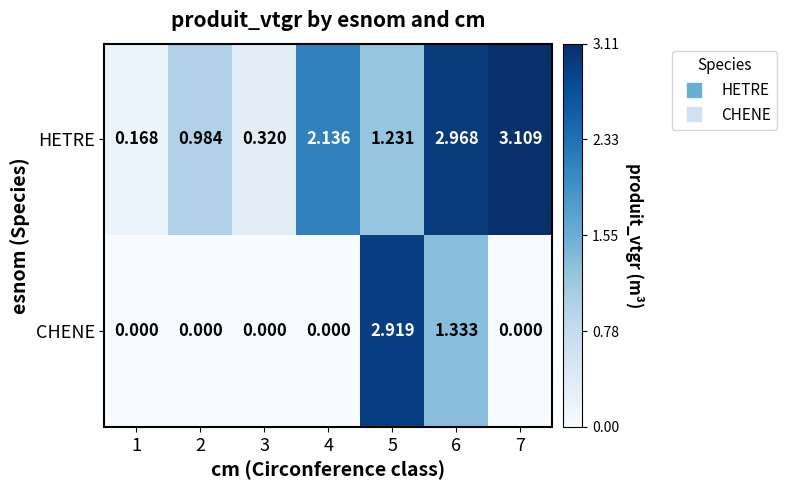

Which series has the largest range (max minus min)?

HETRE